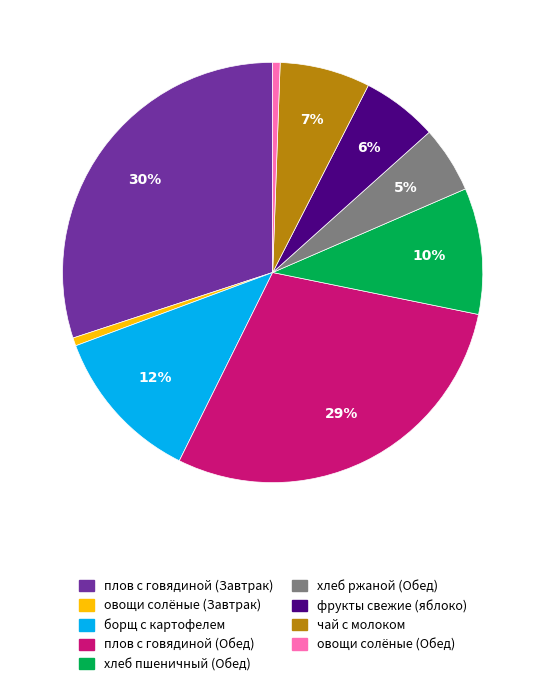

Does хлеб ржаной (Обед) account for over 50% of the chart?

No